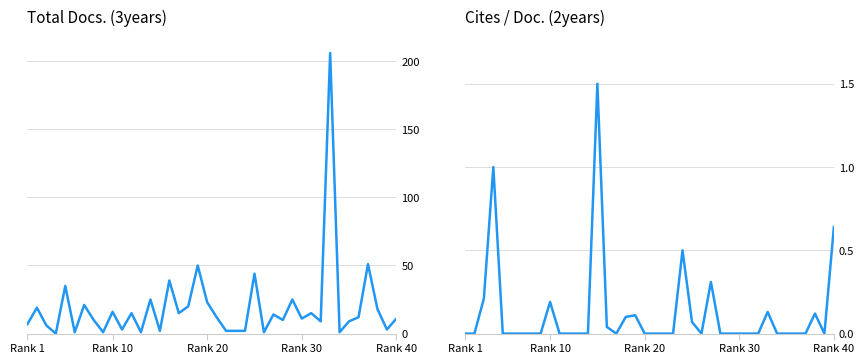

At how many categories does at least one series exceed 90?

1